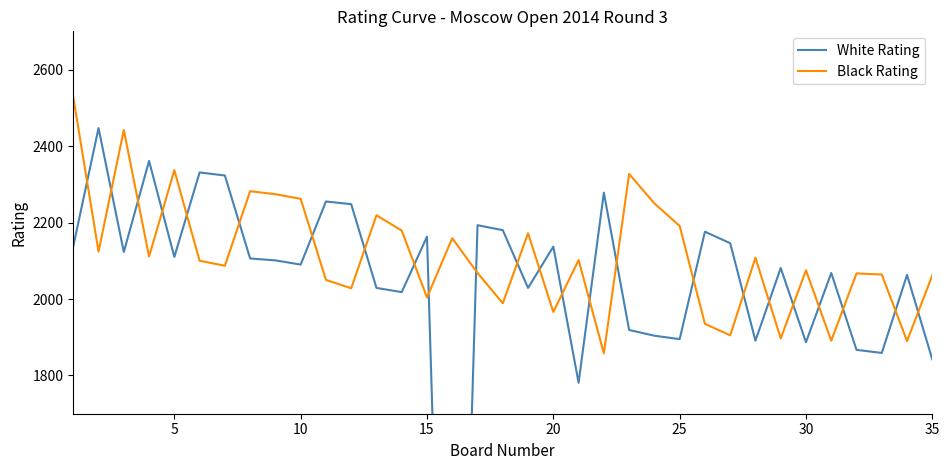

Is this an area chart (filled region under the line)?

No